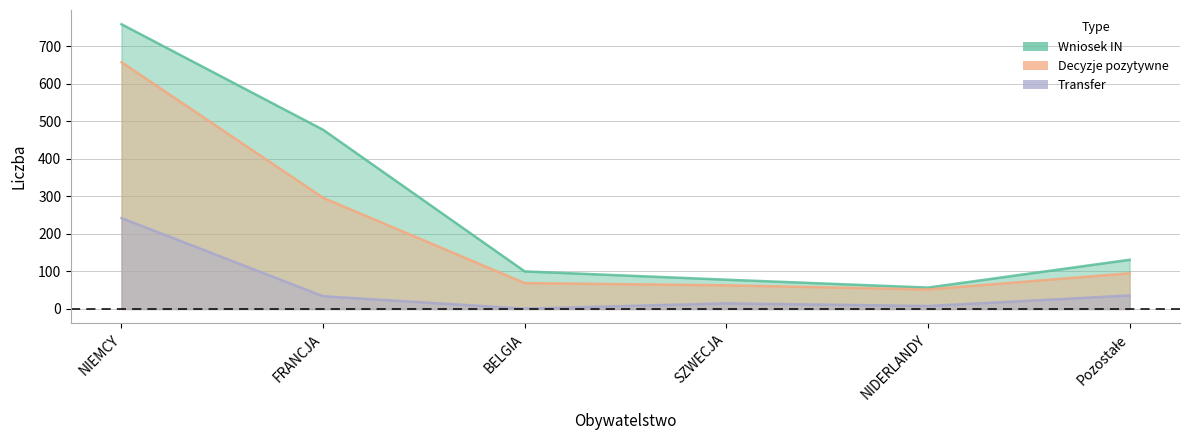

Count the number of categories in the chart.

6